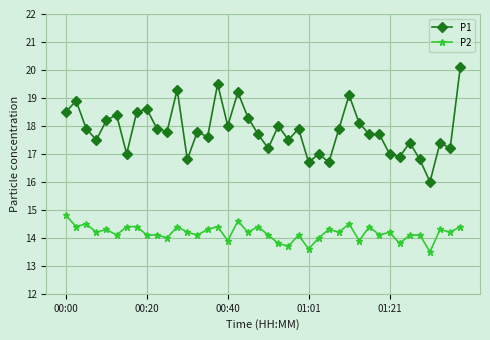

What is the minimum value for P2?

13.5